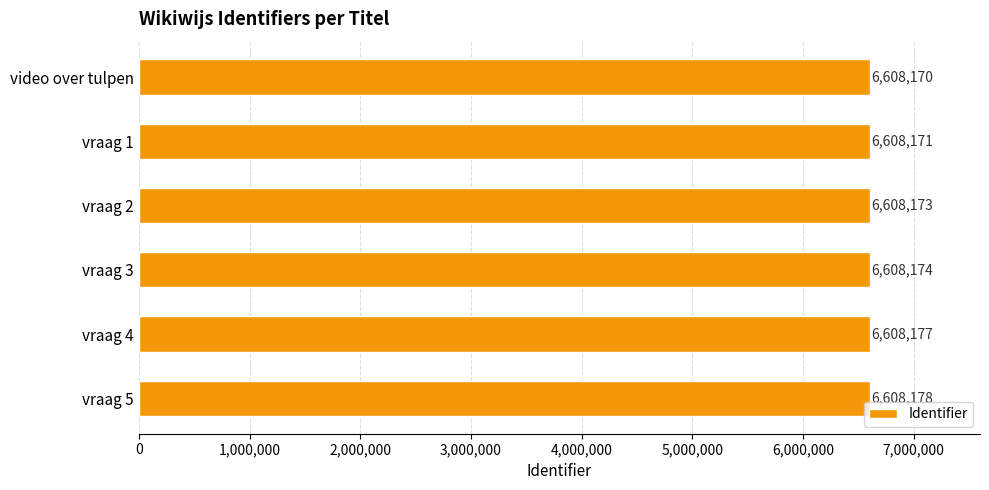

Where is the data nearest to the value 6608174?

vraag 3